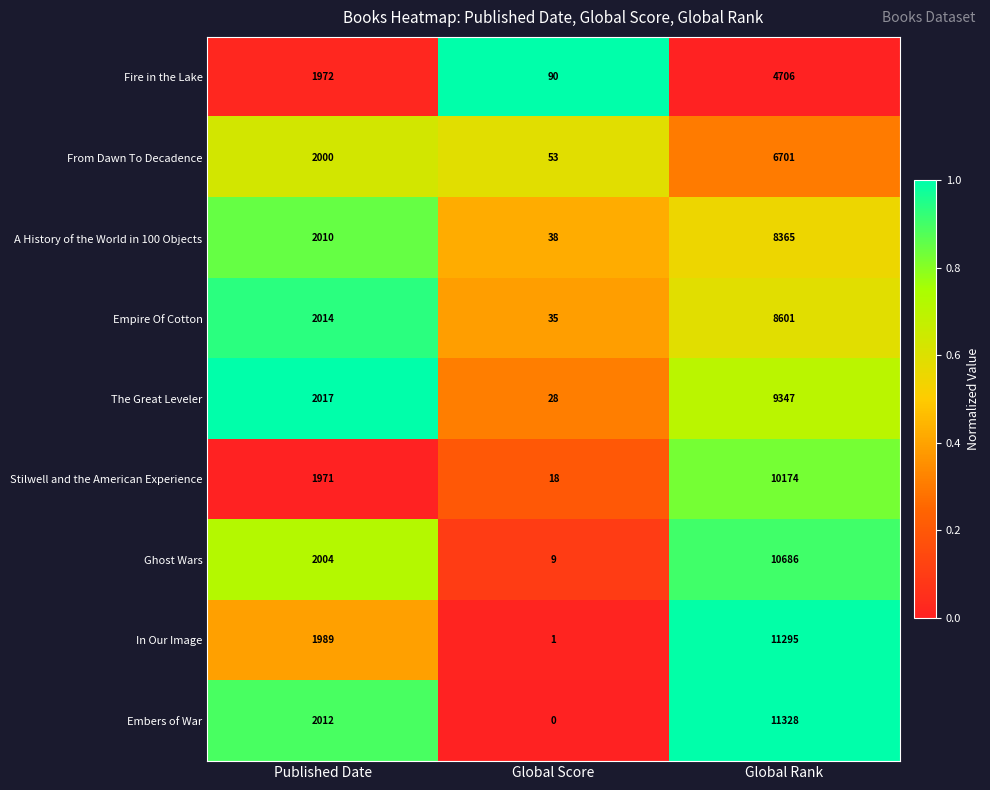

Rank the series at Global Score from lowest to highest value.

Embers of War, In Our Image, Ghost Wars, Stilwell and the American Experience, The Great Leveler, Empire Of Cotton, A History of the World in 100 Objects, From Dawn To Decadence, Fire in the Lake